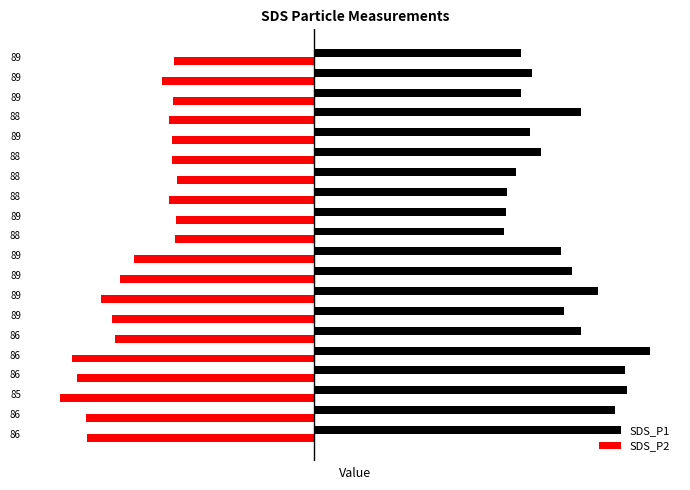

What are all the series names shown in the legend?

SDS_P1, SDS_P2